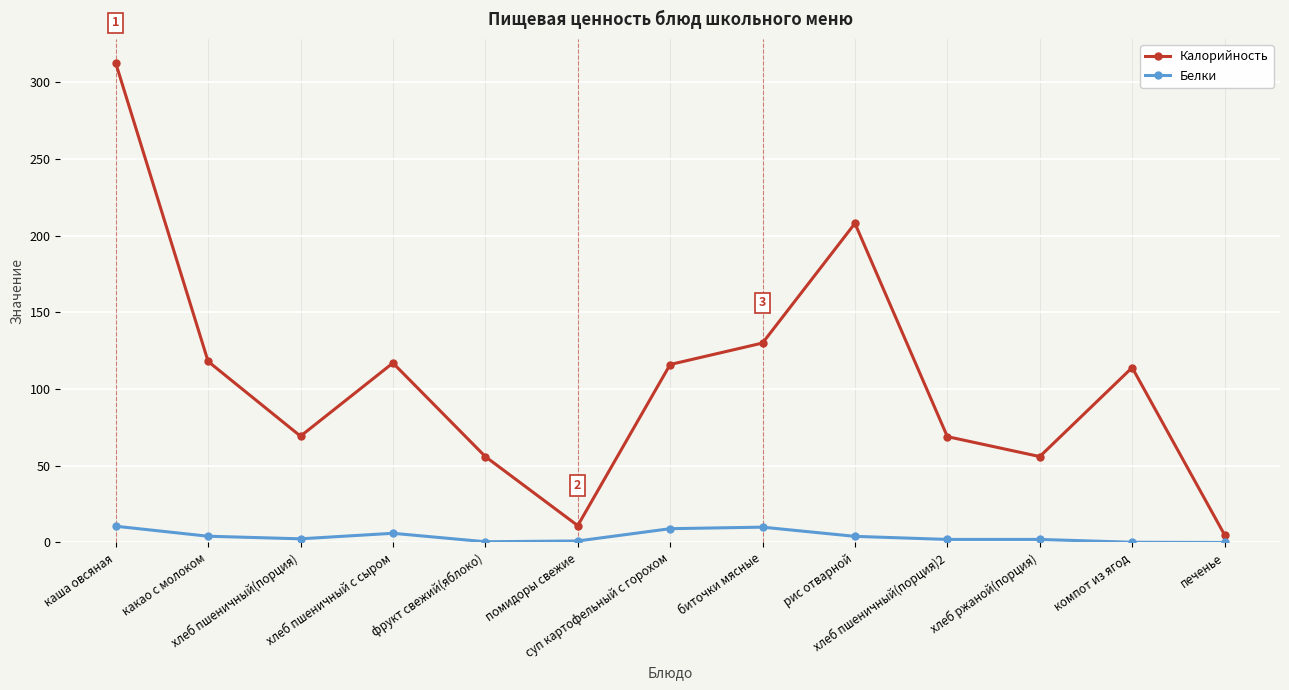

Which series changed the most between какао с молоком and печенье?

Калорийность